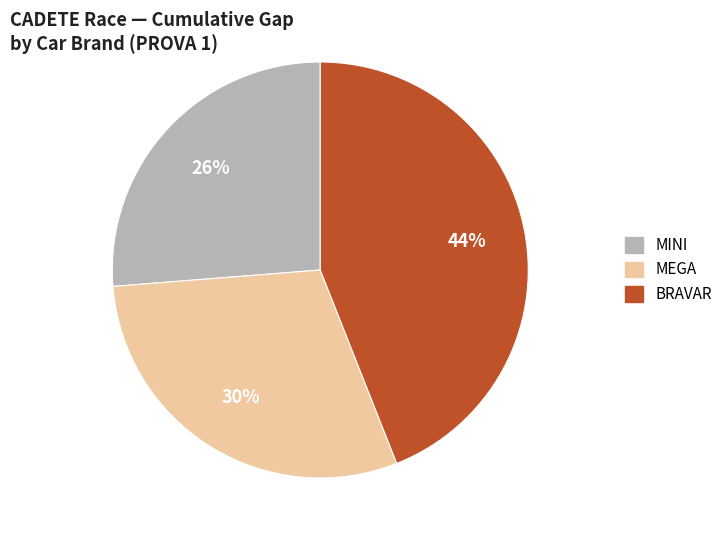

Is there any slice that represents more than half of the pie?

No